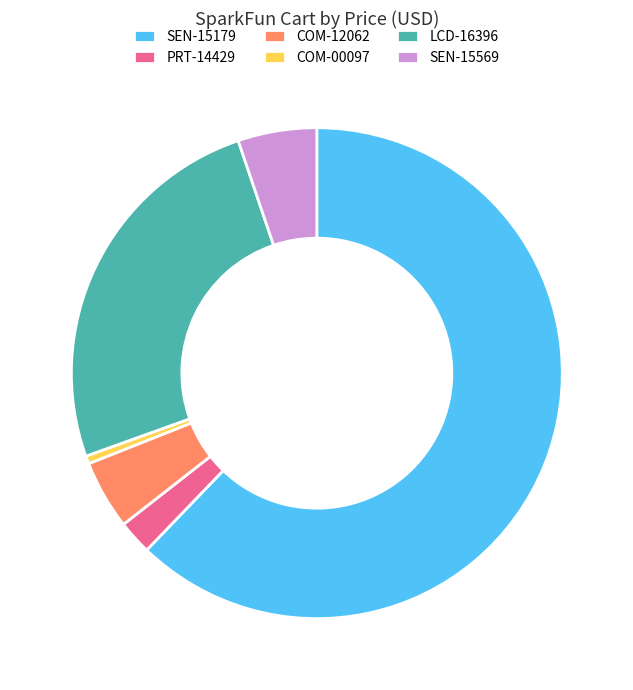

Is it true that COM-00097 is 11% of the pie?

False